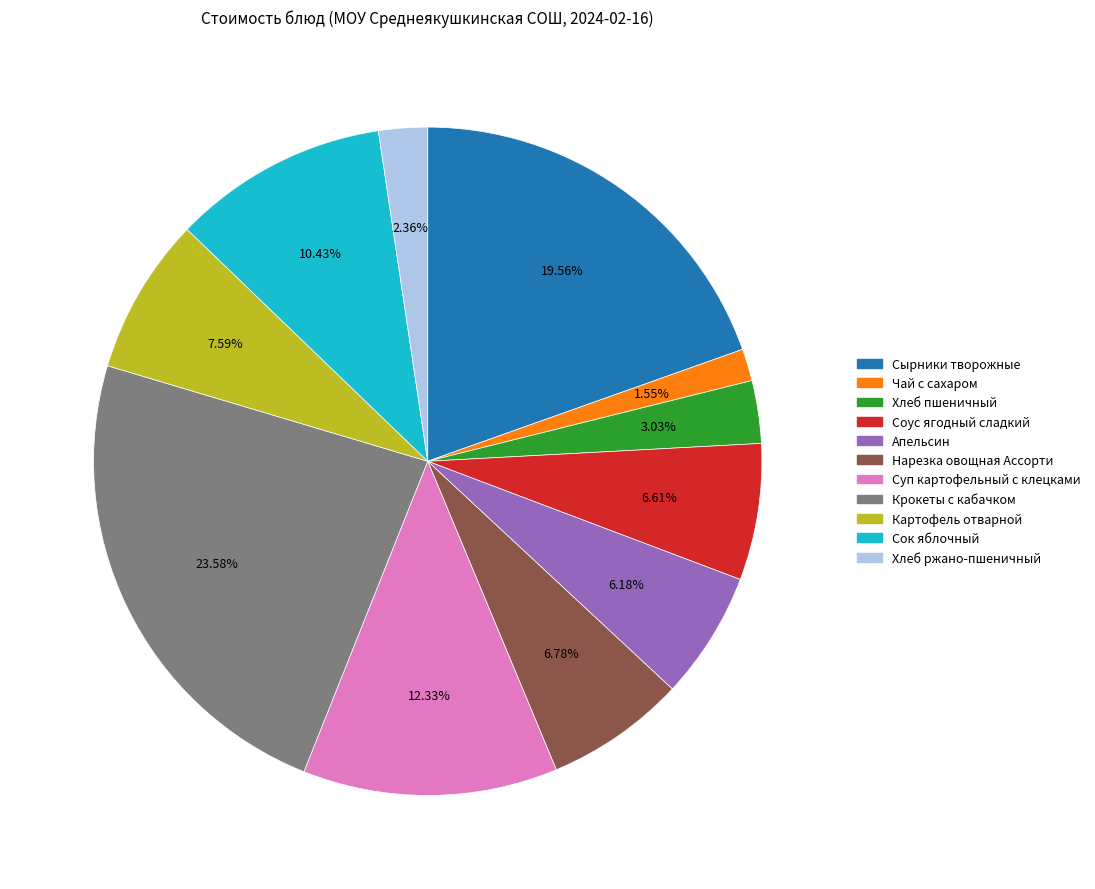

The Сок яблочный slice represents 20% of the pie. True or false?

False